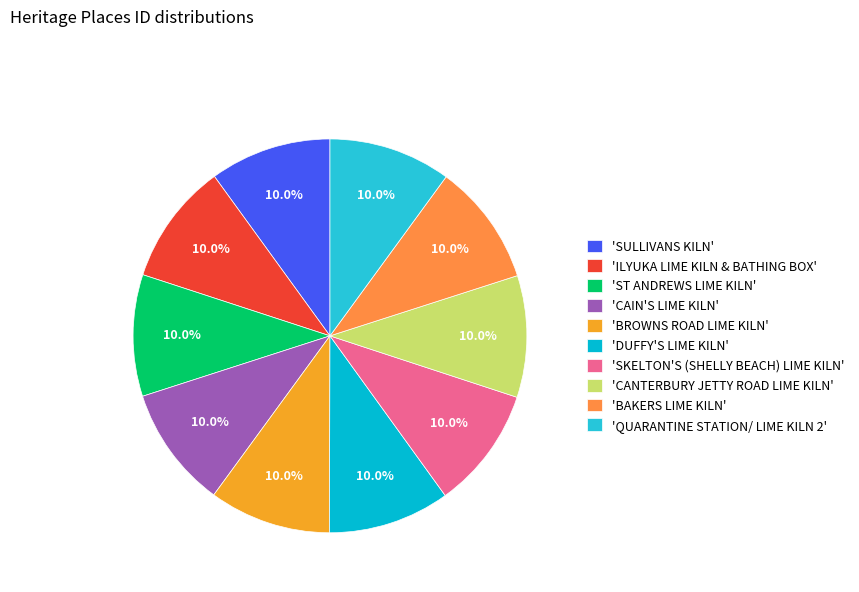

Count the number of slices in the pie.

10